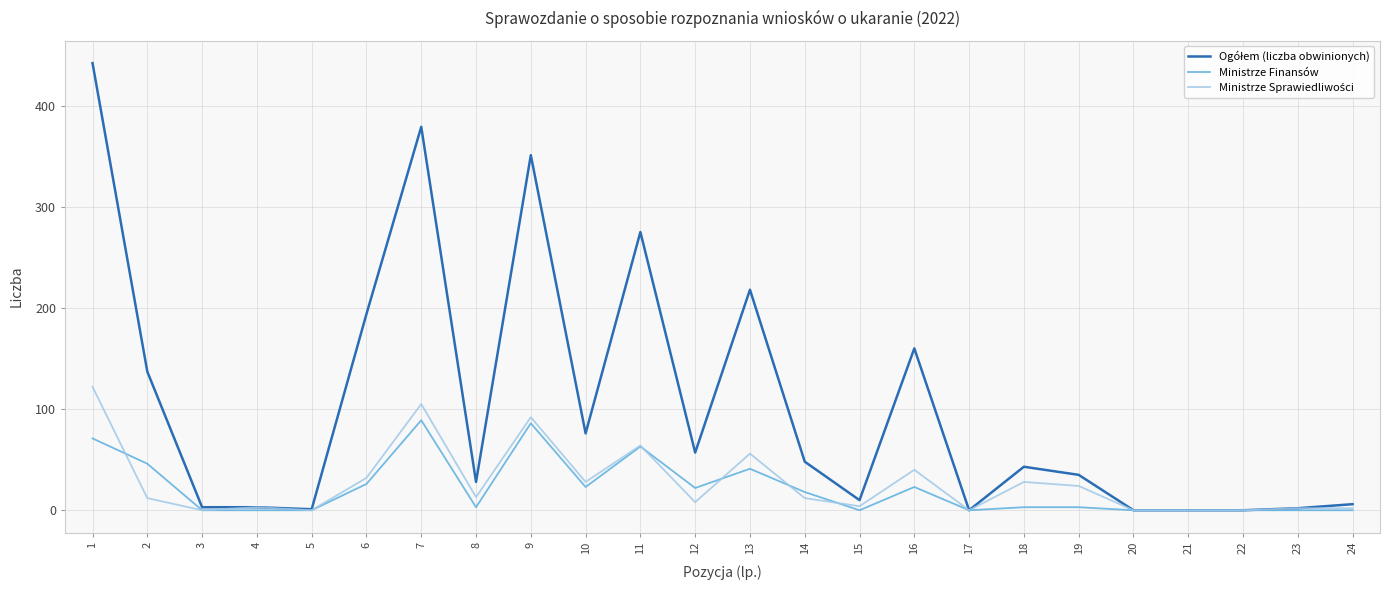

The value of Ministrze Finansów at 9 is 86. True or false?

True